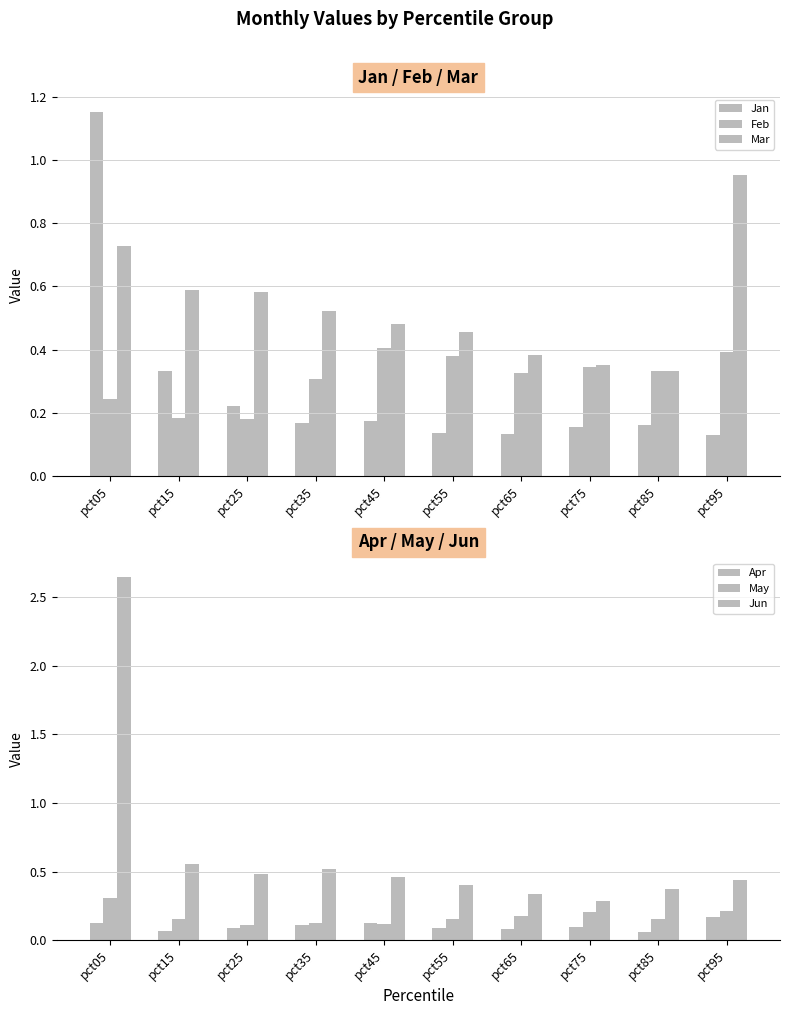

What are all the series names shown in the legend?

Jan, Feb, Mar, Apr, May, Jun